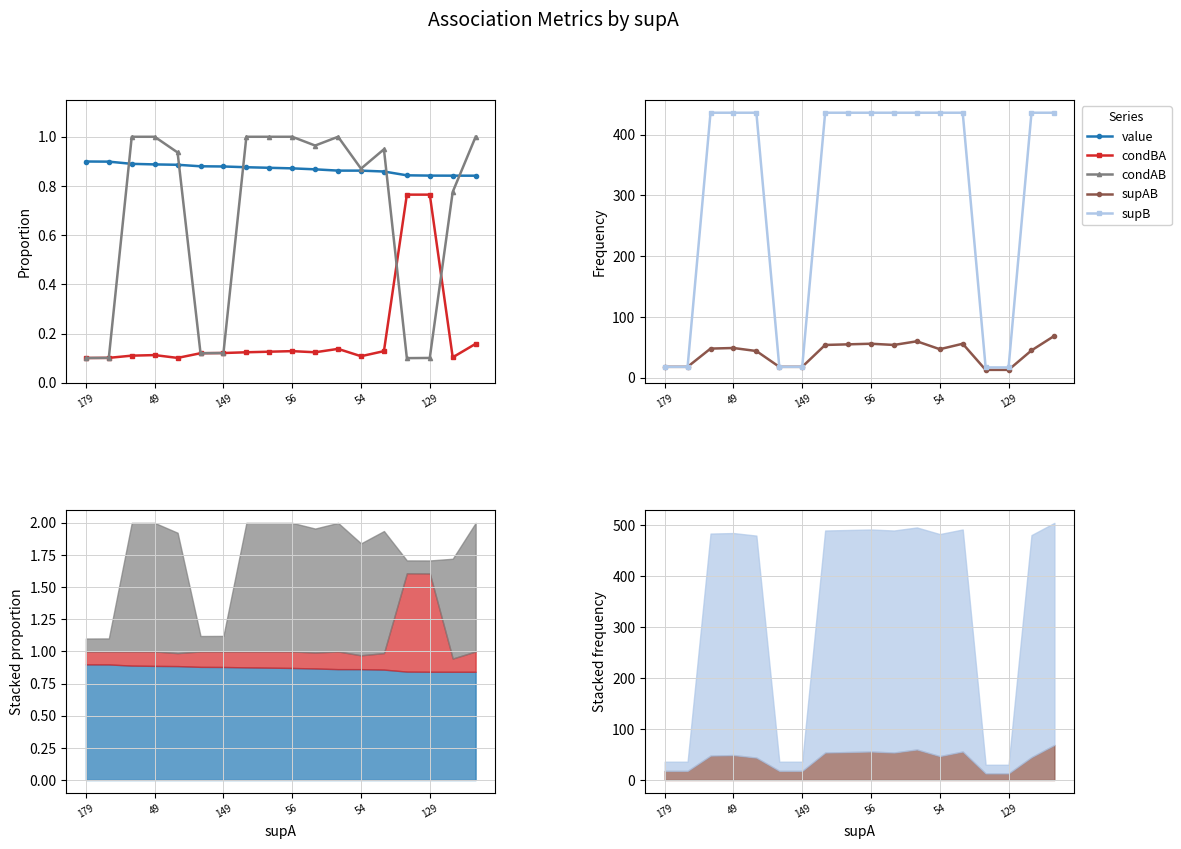

The condAB series shows 0.1 at 129. True or false?

True